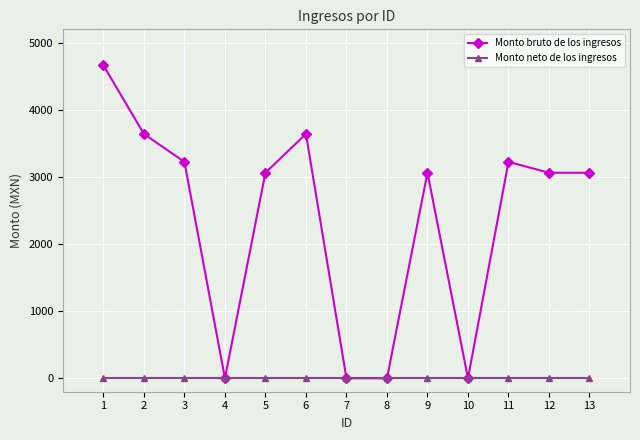

Reading left to right, list all the values displayed in this chart.

Monto bruto de los ingresos: 4663.5	3641.0	3225.0	0.0	3063.0	3641.0	0.0	0.0	3063.0	0.0	3225.0	3063.0	3063.0
Monto neto de los ingresos: 0.0	0.0	0.0	0.0	0.0	0.0	0.0	0.0	0.0	0.0	0.0	0.0	0.0